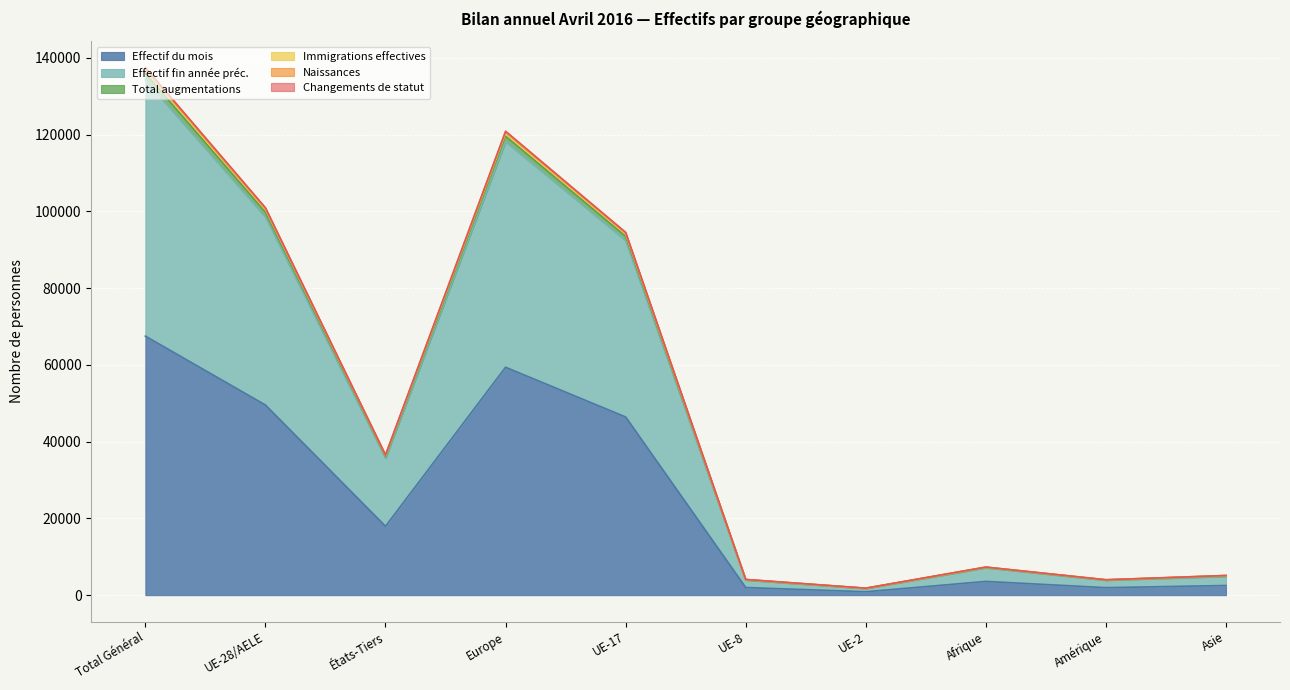

What is the difference between the Total augmentations values at UE-17 and UE-8?

90077